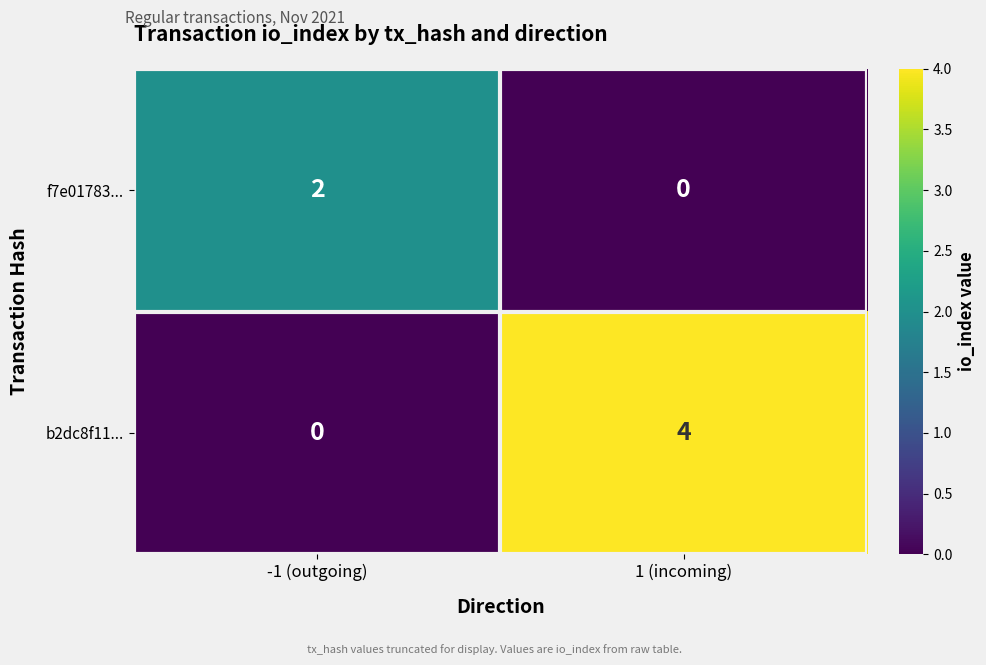

What is the sum of the b2dc8f11... values at -1 (outgoing) and 1 (incoming)?

4